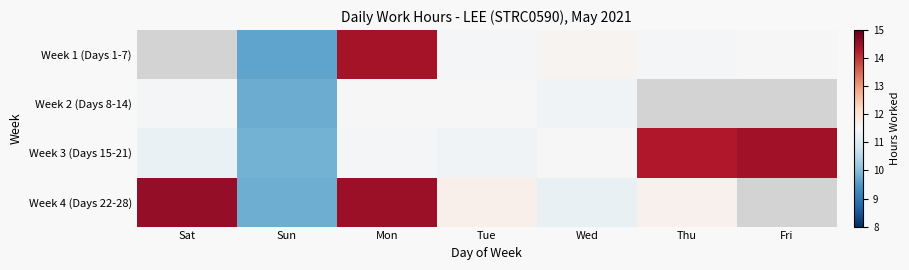

Rank the categories by Week 1 (Days 1-7) value from highest to lowest.

Sat, Mon, Wed, Fri, Tue, Thu, Sun